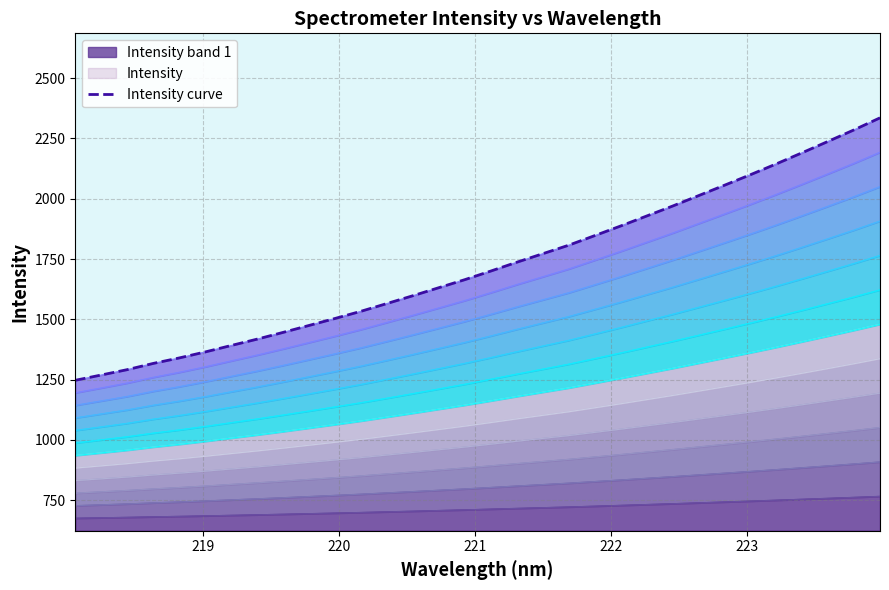

What is the average value?

1720.8